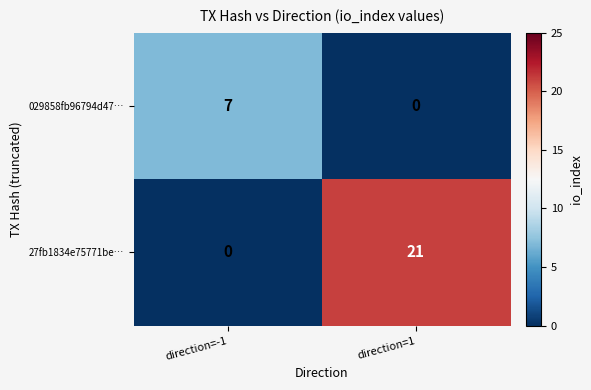

At which label is 029858fb96794d47… closest to 3?

direction=1